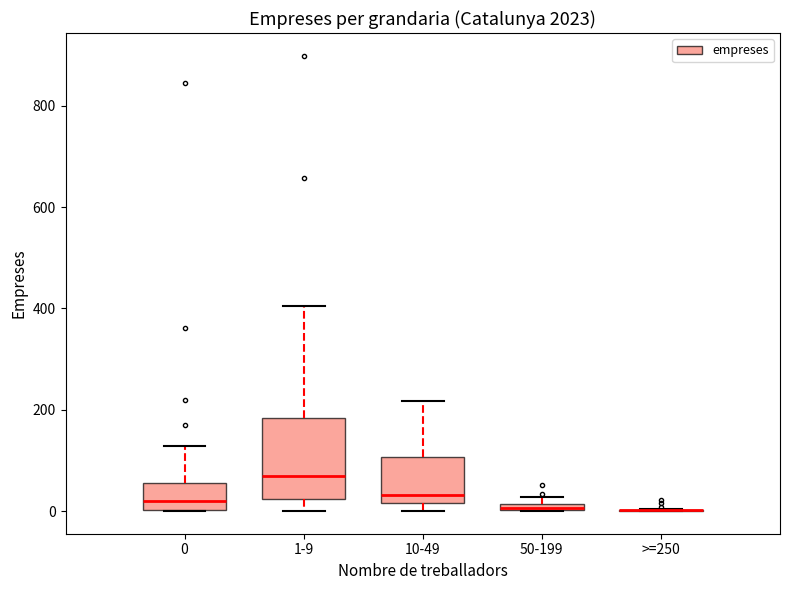

Comparing the boxes themselves (not the whiskers), which one is the tallest?

1-9